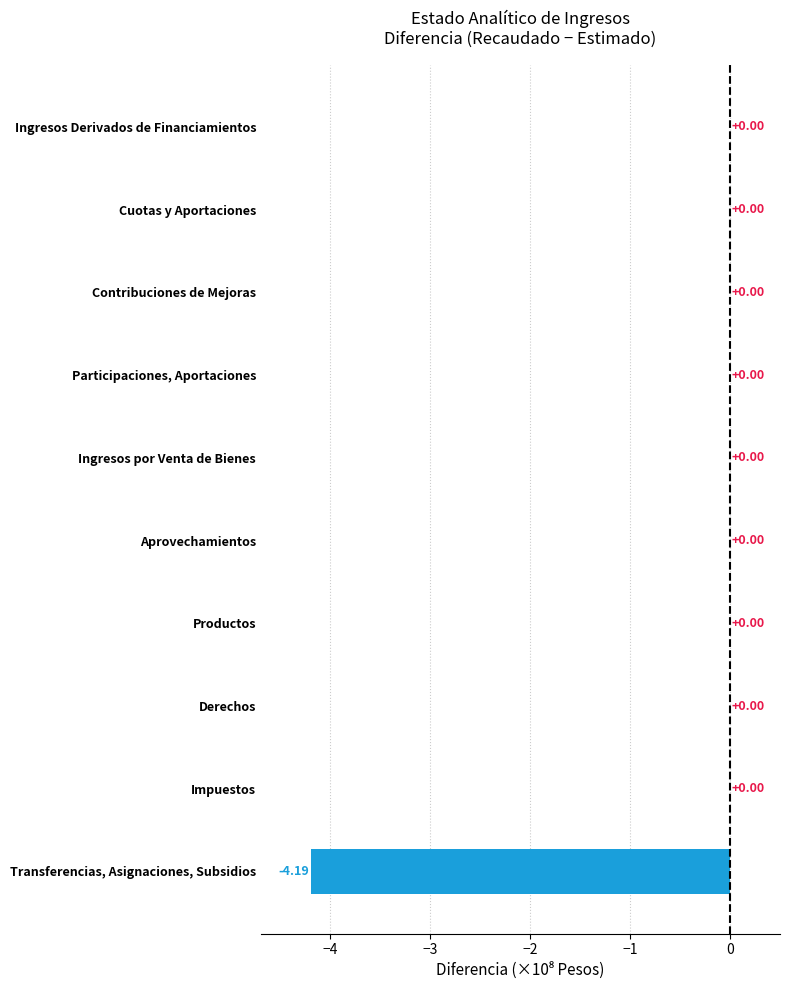

What is the sum of all values?

-4.2